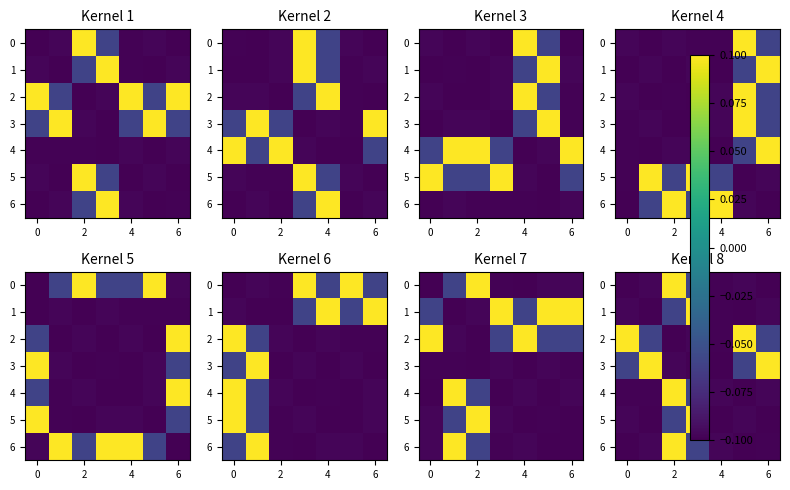

At how many categories does at least one series exceed 0?

6